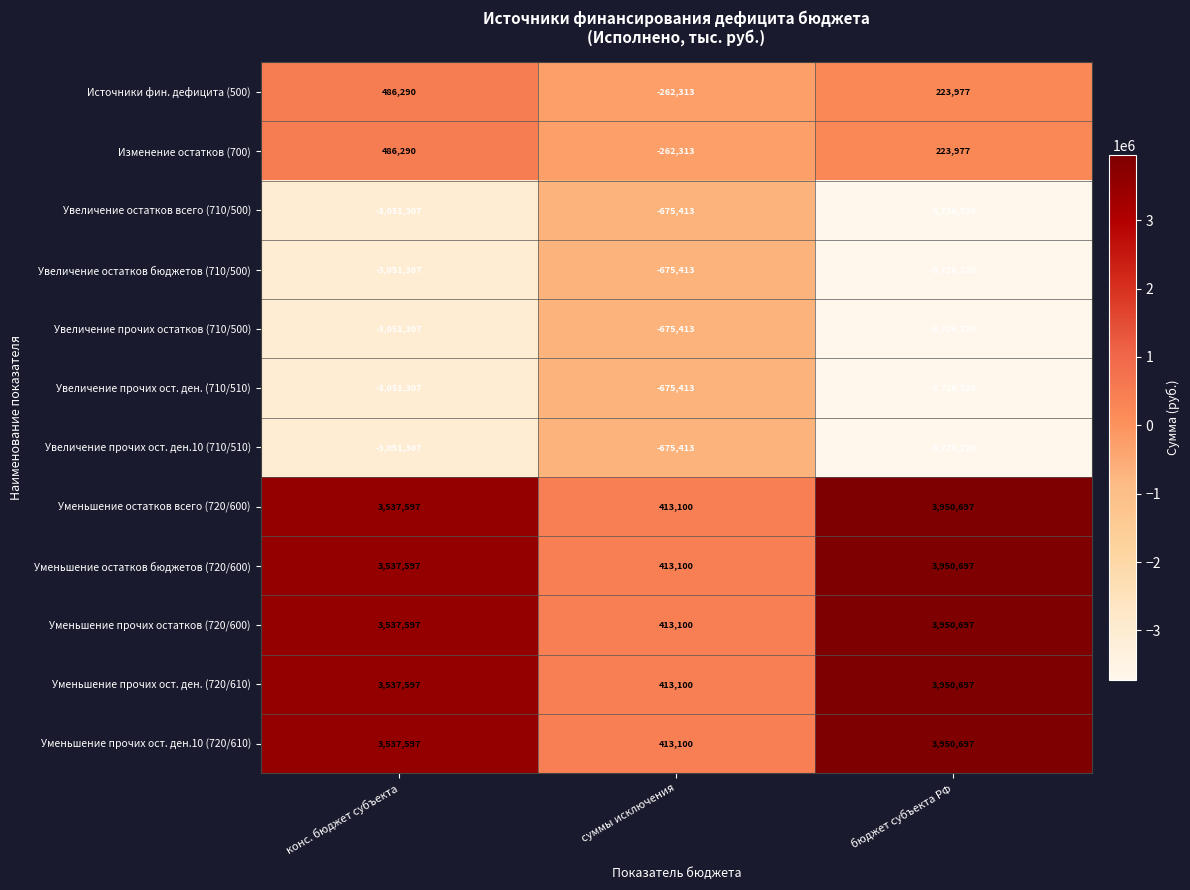

What is the difference between the Увеличение прочих ост. ден. (710/510) values at конс. бюджет субъекта and бюджет субъекта РФ?

675413